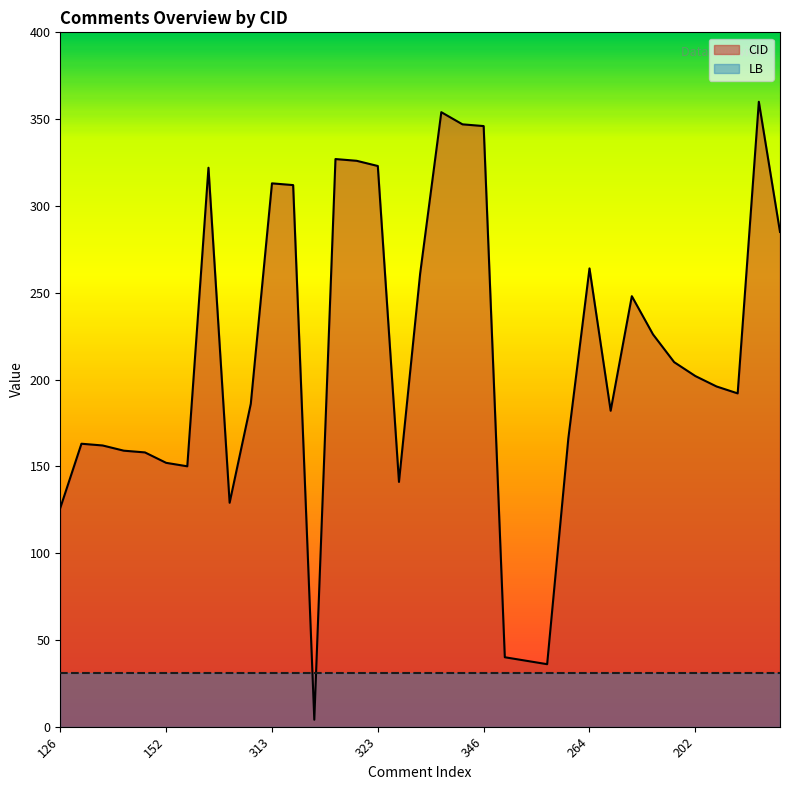

Reading left to right, extract all data points from this chart.

126=126	163=163	162=162	159=159	158=158	152=152	150=150	322=322	129=129	186=186	313=313	312=312	4=4	327=327	326=326	323=323	141=141	261=261	354=354	347=347	346=346	40=40	38=38	36=36	166=166	264=264	182=182	248=248	226=226	210=210	202=202	196=196	192=192	360=360	285=285